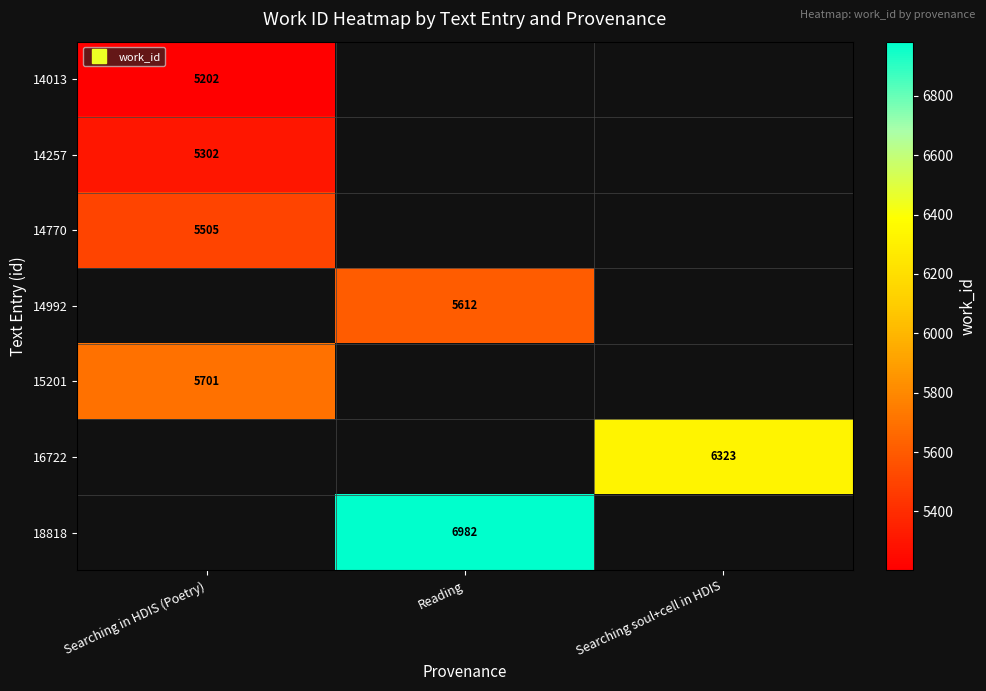

Which label corresponds to the smallest value in the chart?

Searching in HDIS (Poetry)